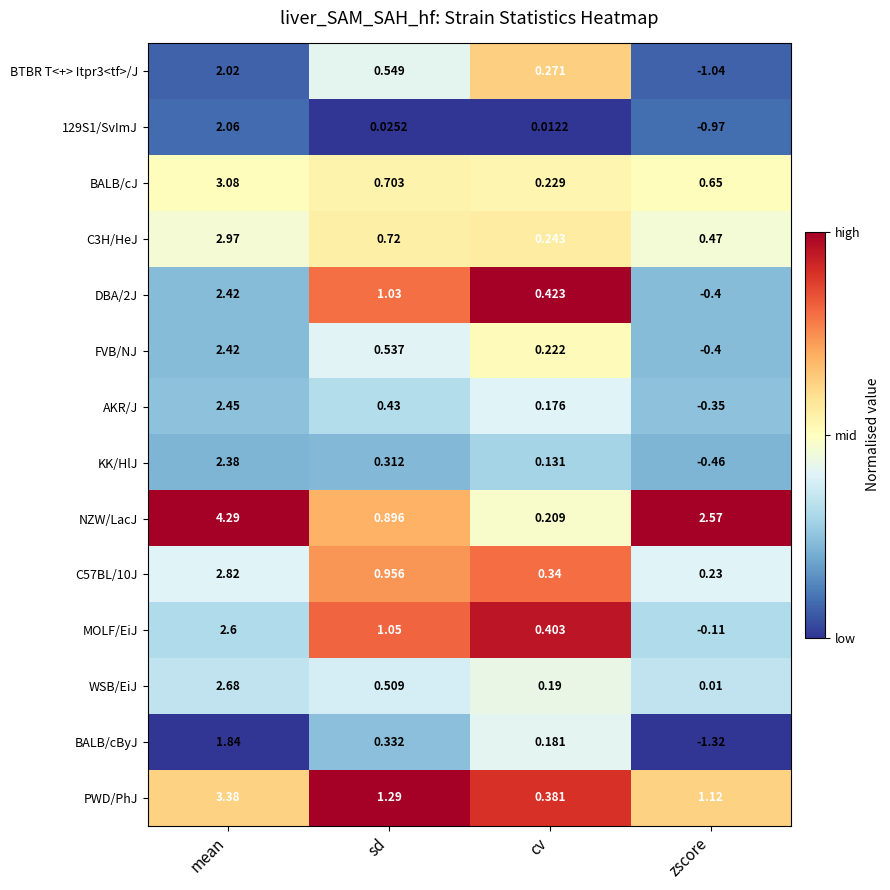

Which label corresponds to the largest value in the chart?

mean